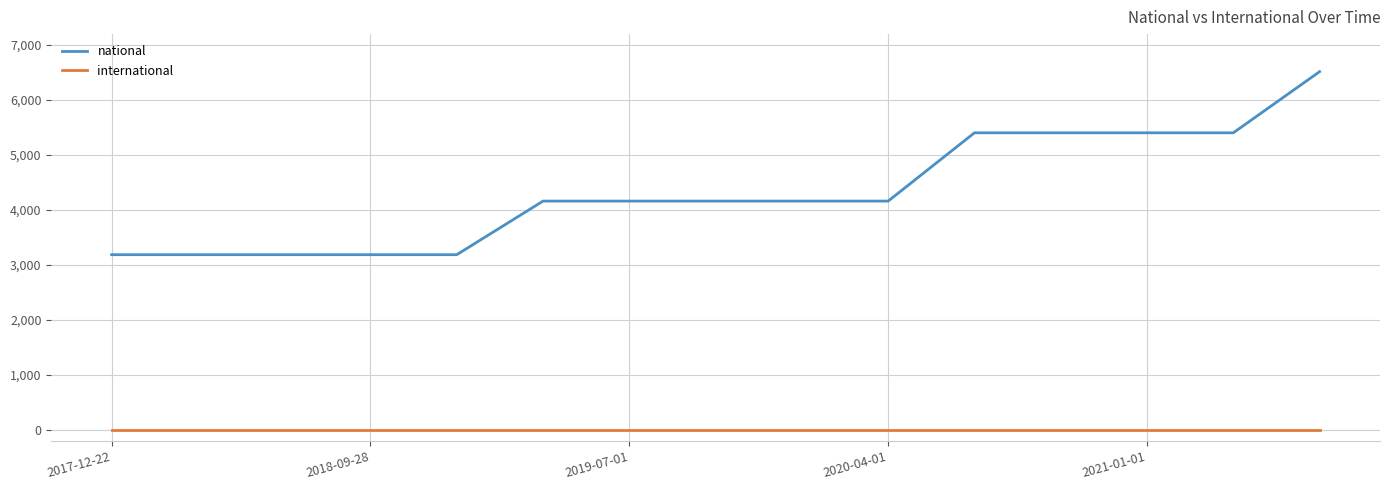

True or false: national and international intersect in this chart.

False